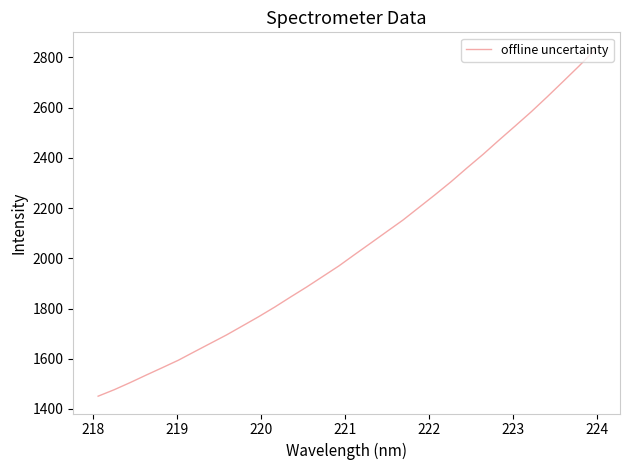

True or false: the data has more than 0 interior local peaks.

False